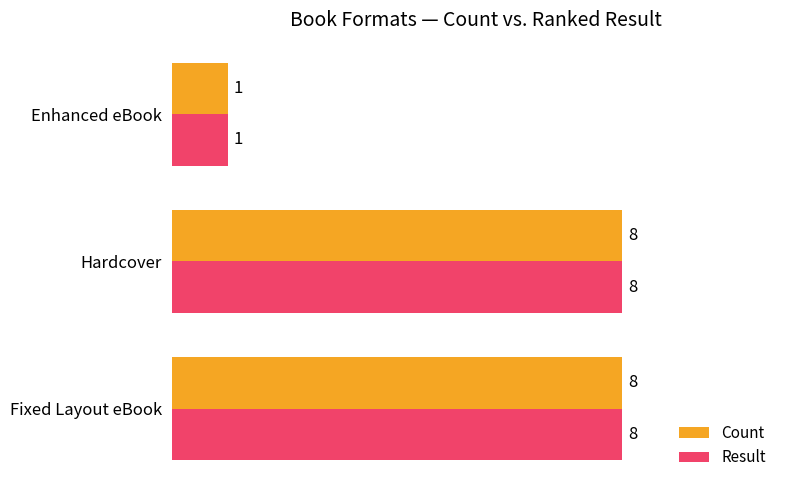

What is the maximum value for Result?

8